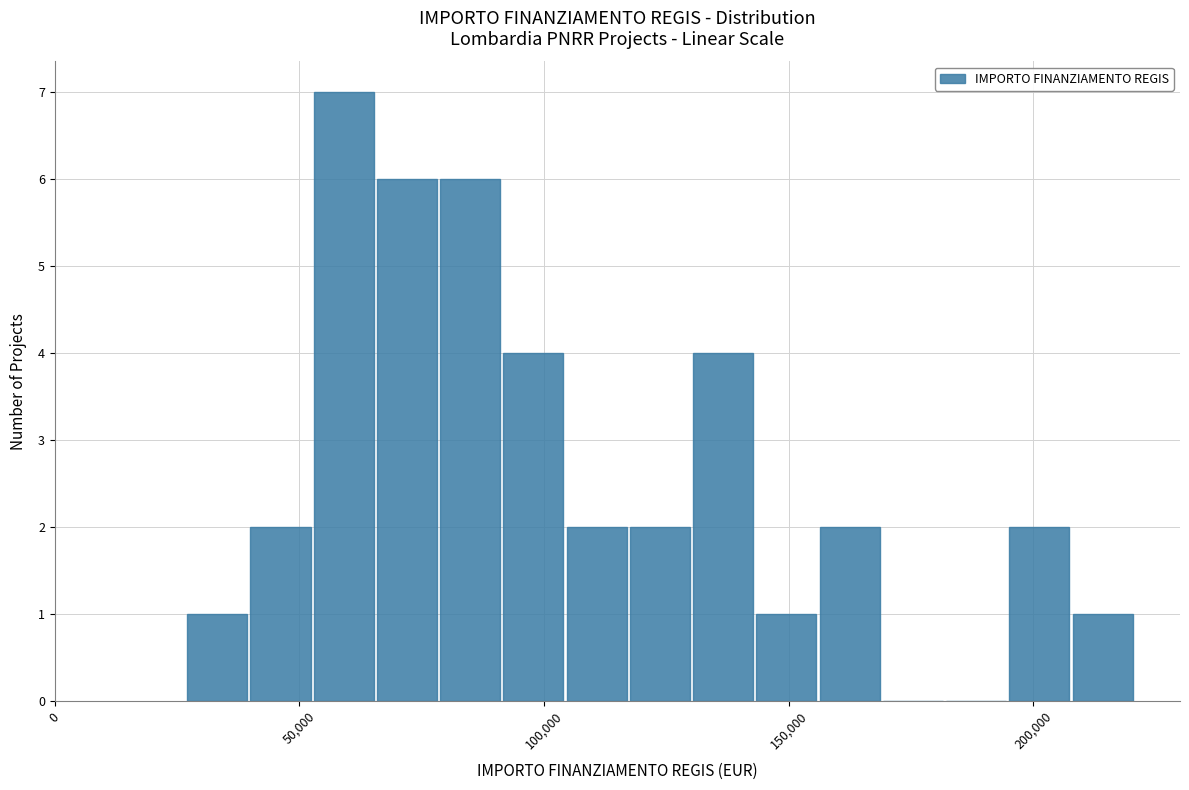

Around what value on the x-axis is the tallest bar? Give the approximate position of its centre, as read against the axis.

60000